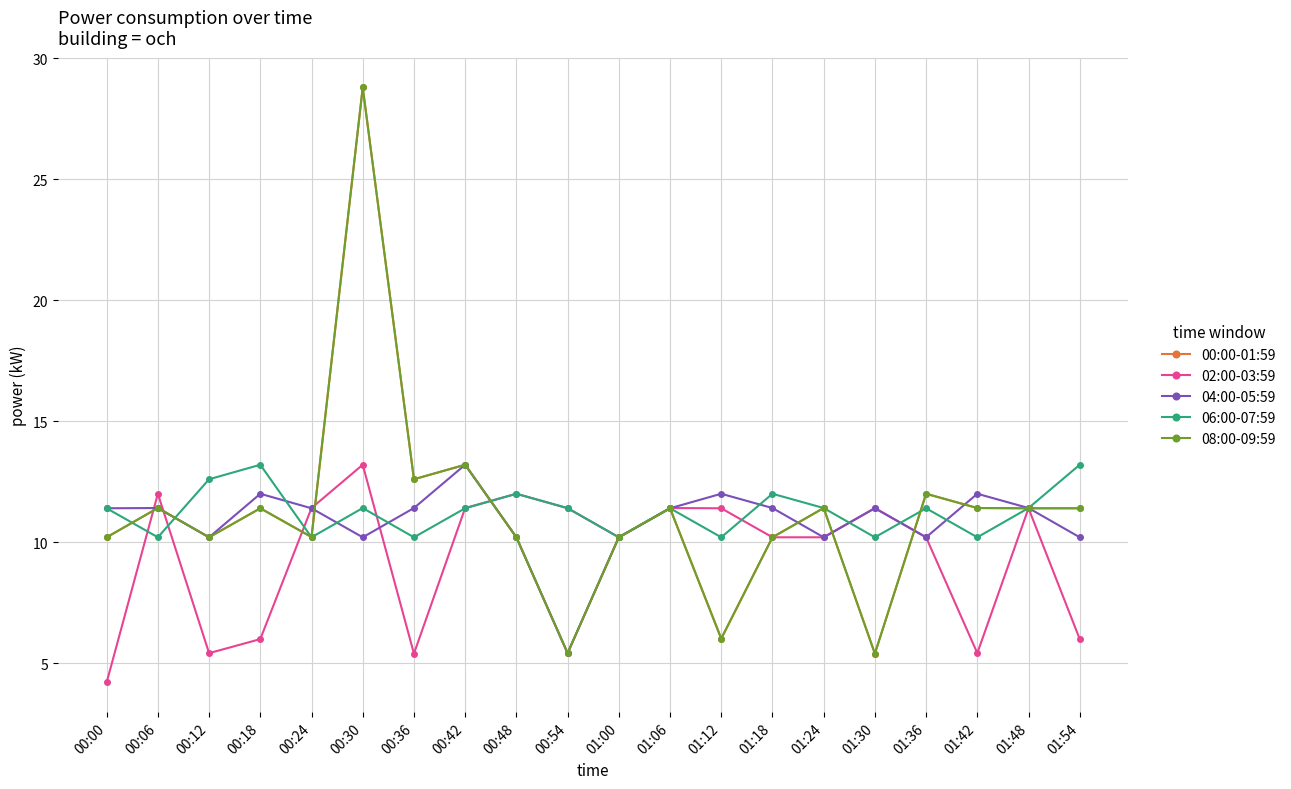

Is this an area chart (filled region under the line)?

No